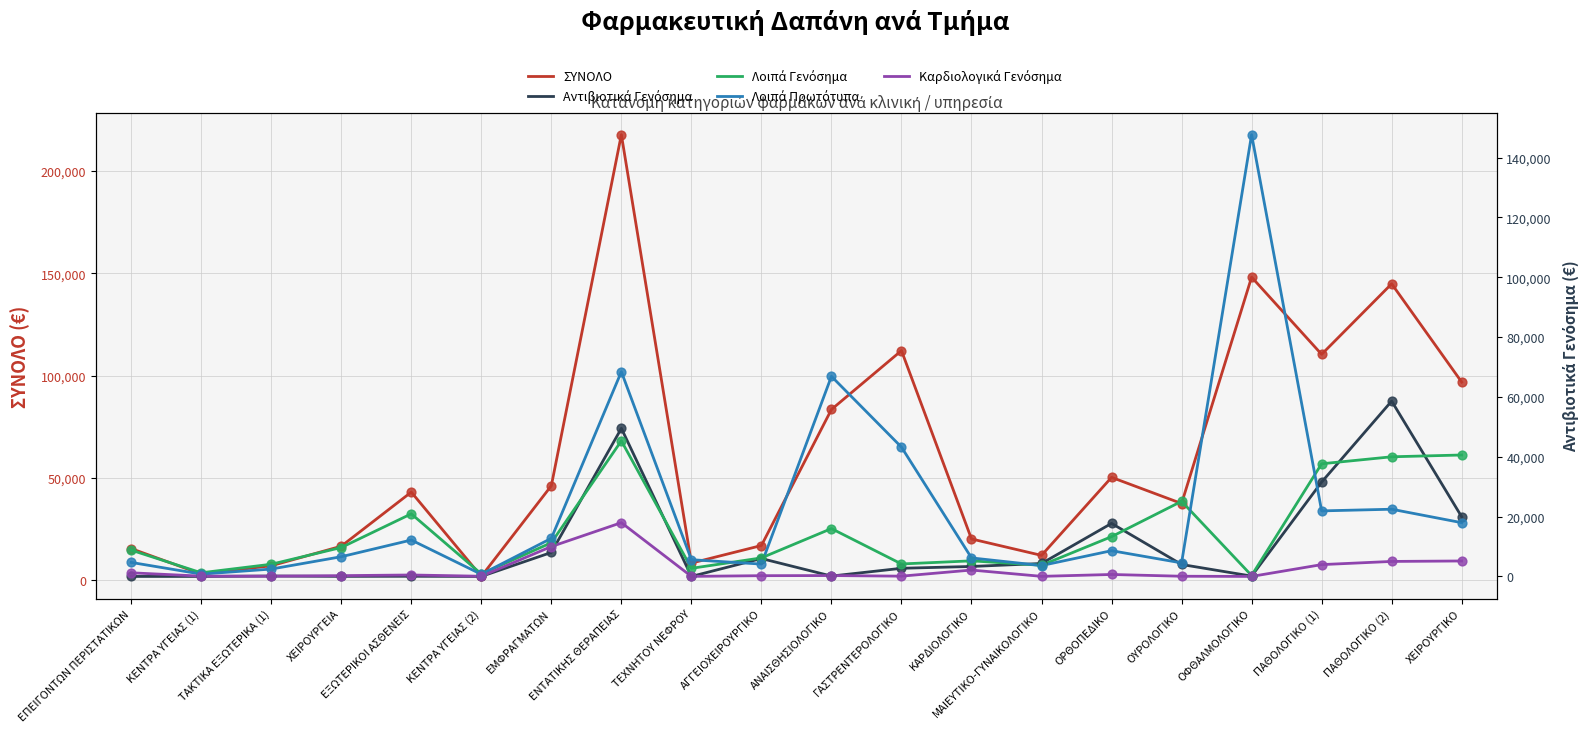

Which series contains the lowest Y value?

Αντιβιοτικά Γενόσημα